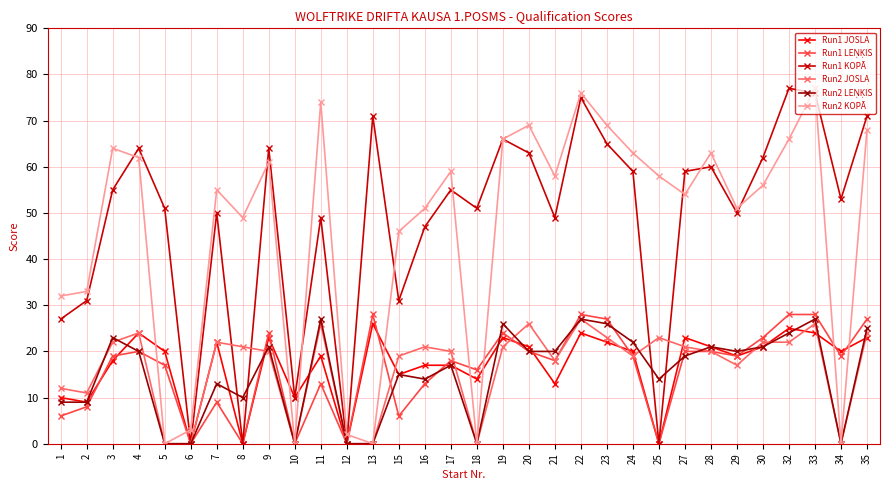

Which series changed the most between 22 and 27?

Run2 KOPĀ